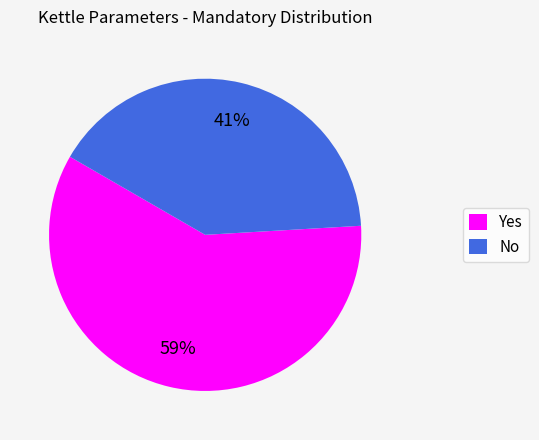

To the nearest percent, what is the average slice percentage?

50%